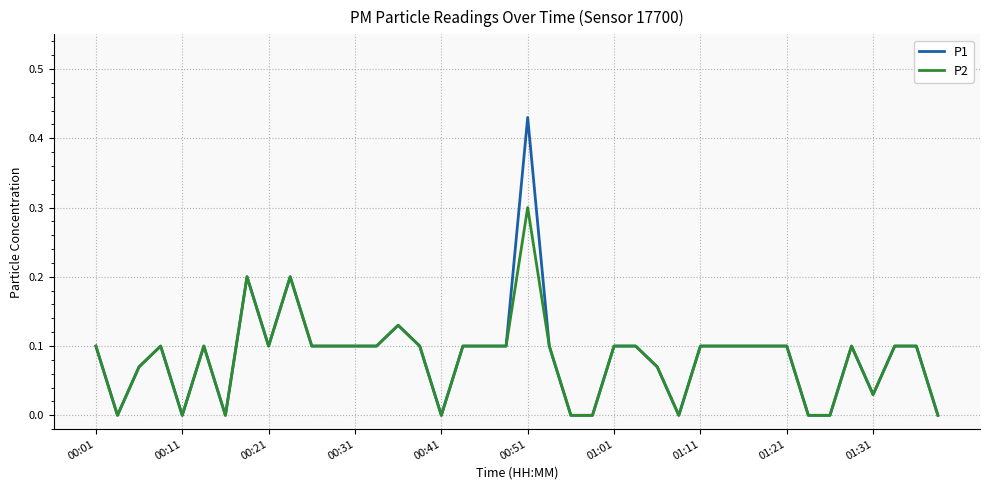

Rank the series by their maximum value, from lowest to highest.

P2, P1